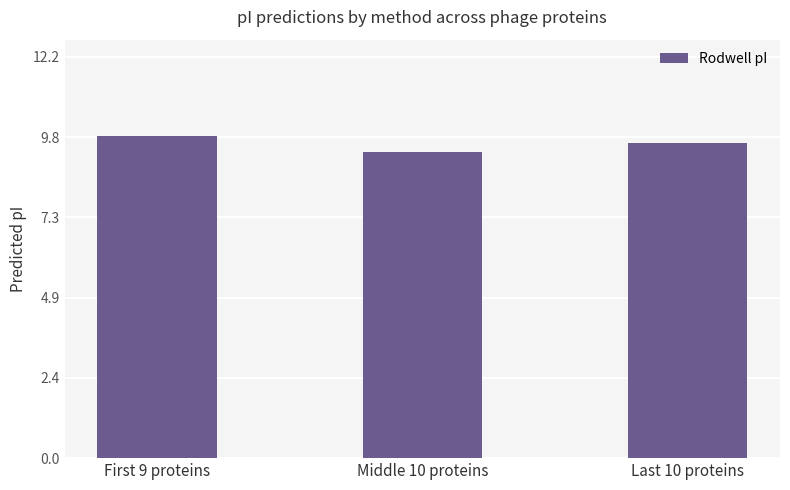

Which label corresponds to the smallest value in the chart?

Middle 10 proteins